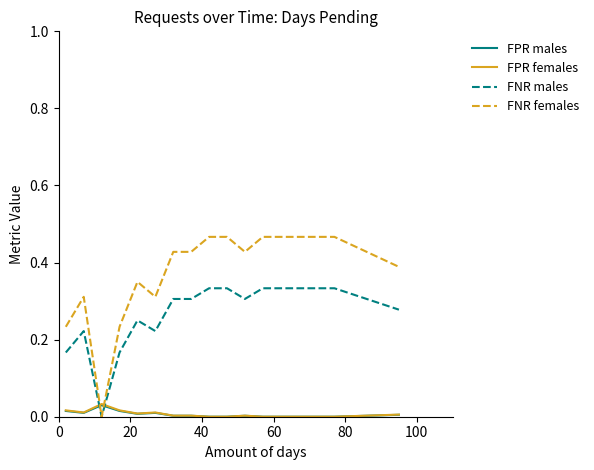

After their last crossing, which series has the higher values: FPR females or FNR males?

FNR males